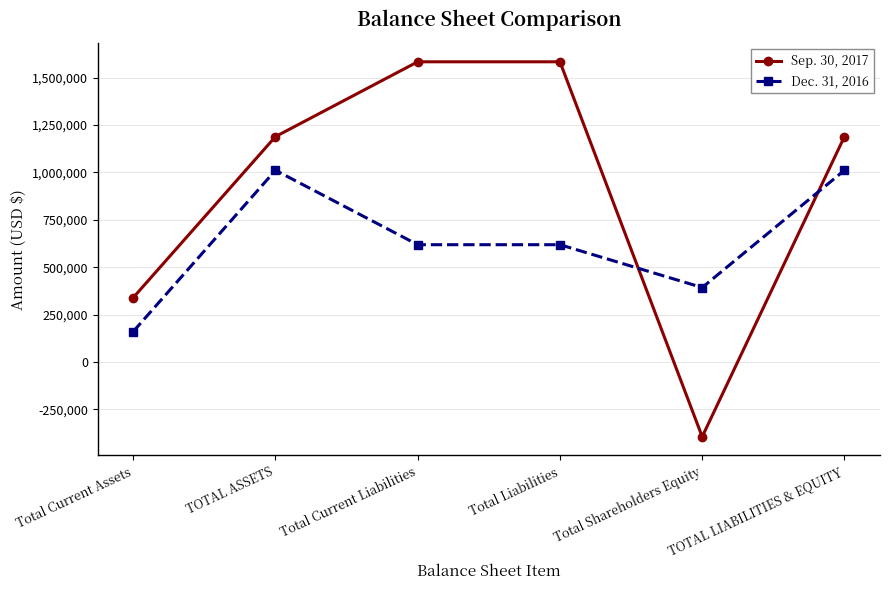

What are all the series names shown in the legend?

Sep. 30, 2017, Dec. 31, 2016